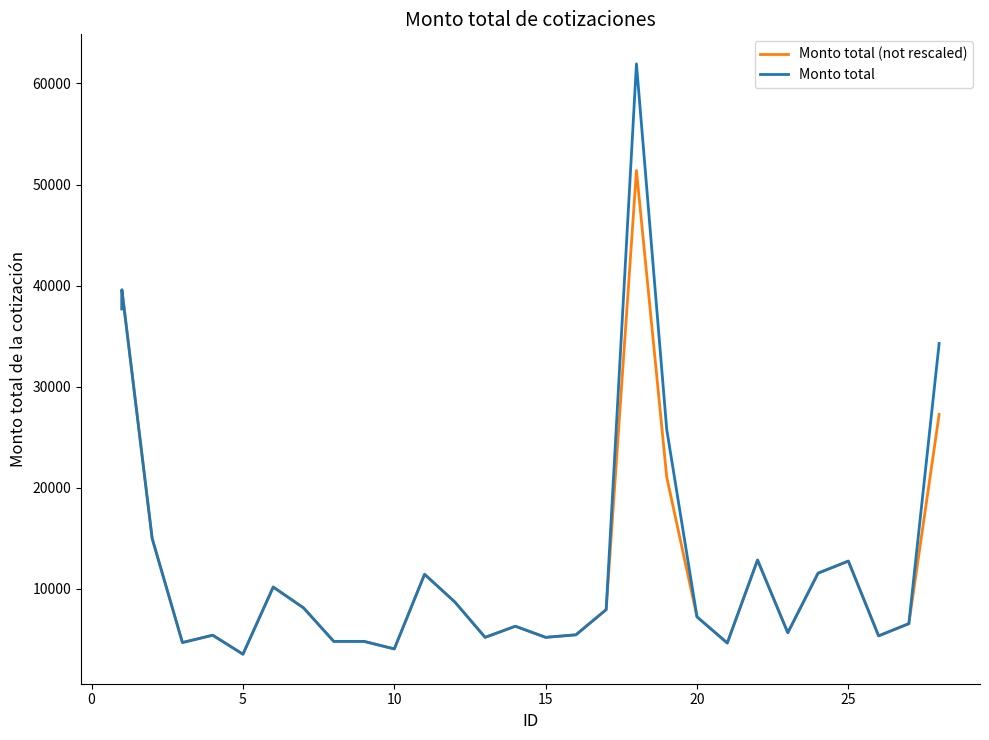

What is the label of the 12th point from the left?

10